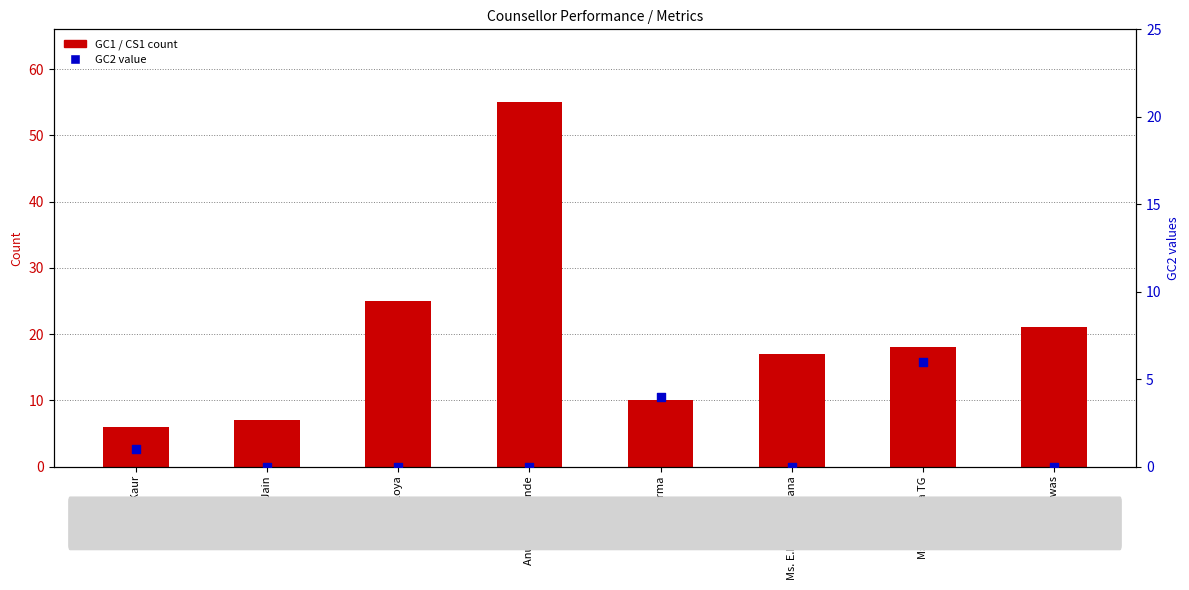

Which has a higher value, Kratika Loya or Ms. E.L.S. Chandana?

Kratika Loya